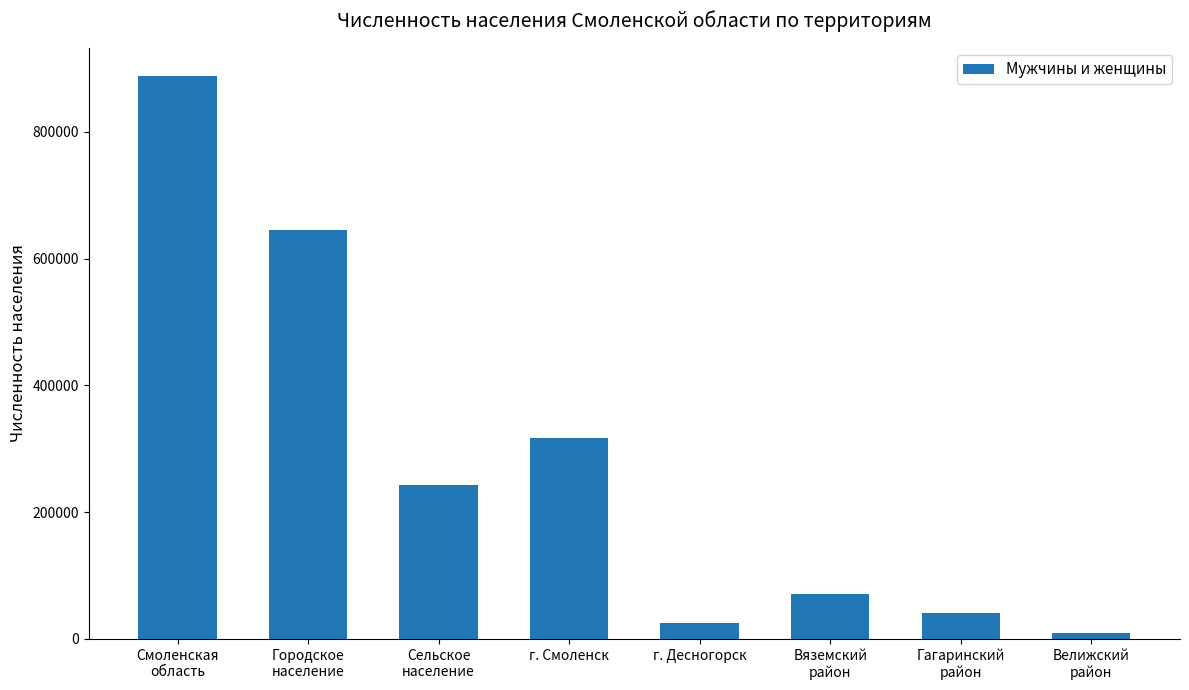

Reading left to right, transcribe all the data shown in this chart.

888421	644961	243460	316570	25414	71664	41306	9391